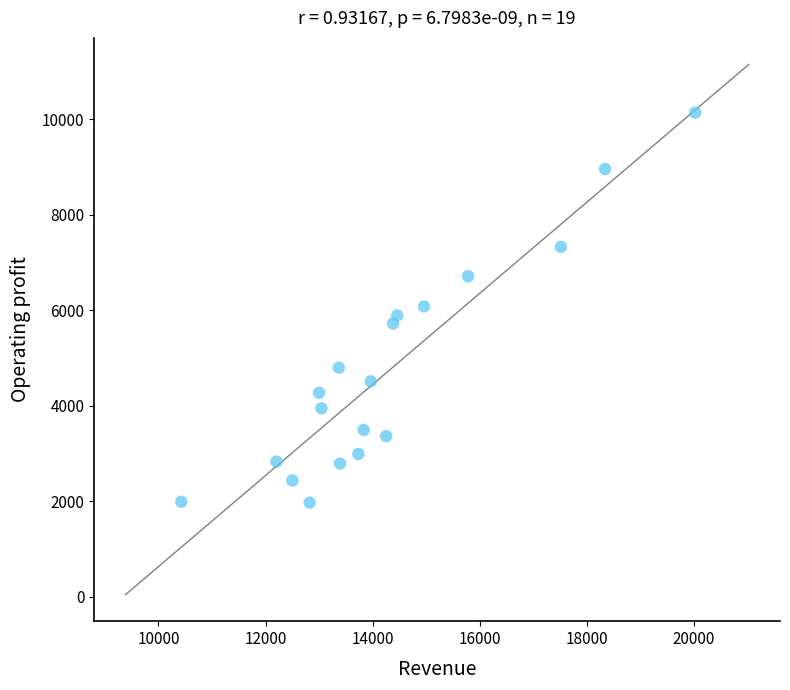

What is the range of Y values (max minus min)?

8167